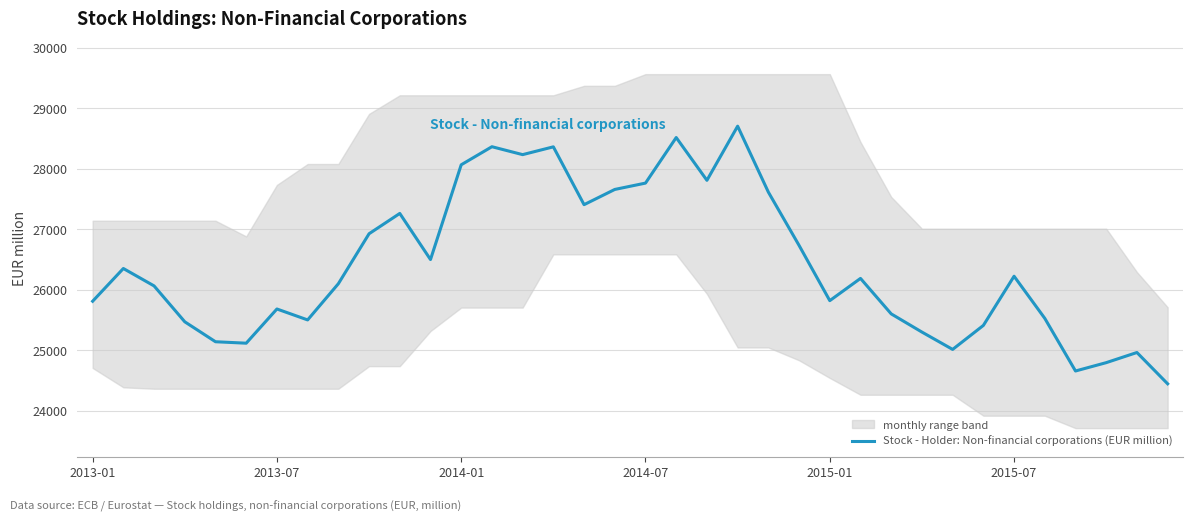

At which category does the chart reach its peak across all series?

21